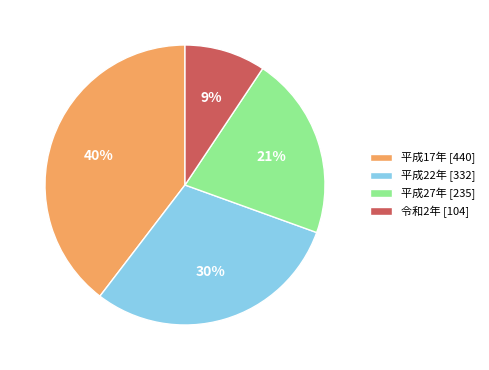

Is the sum of 令和2年 [104] and 平成17年 [440] greater than half?

No